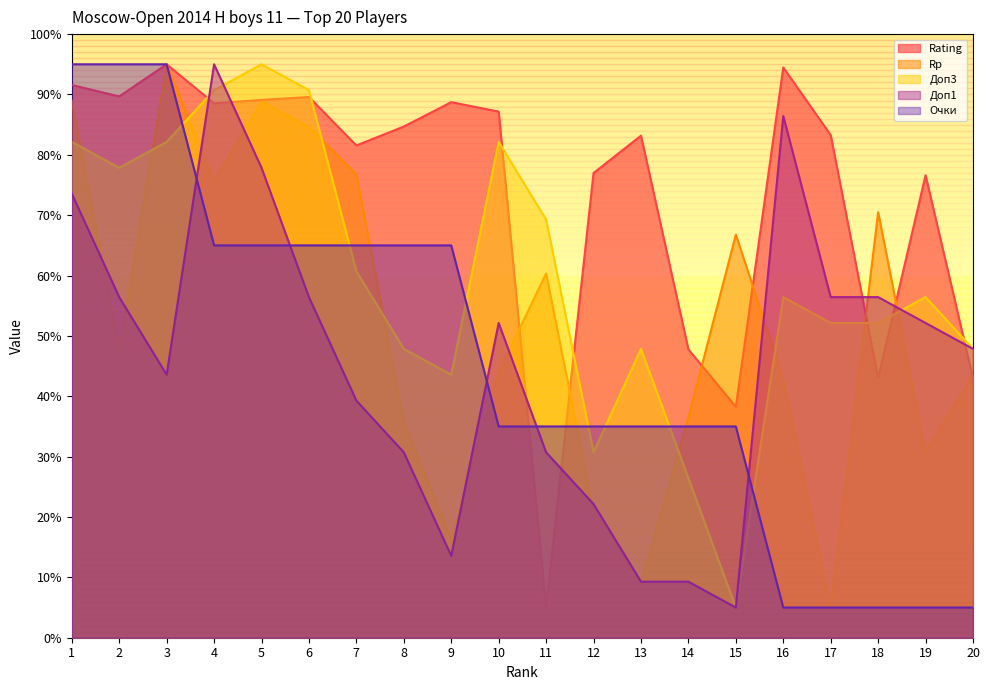

Between 4 and 9, which series saw the biggest shift?

Доп1